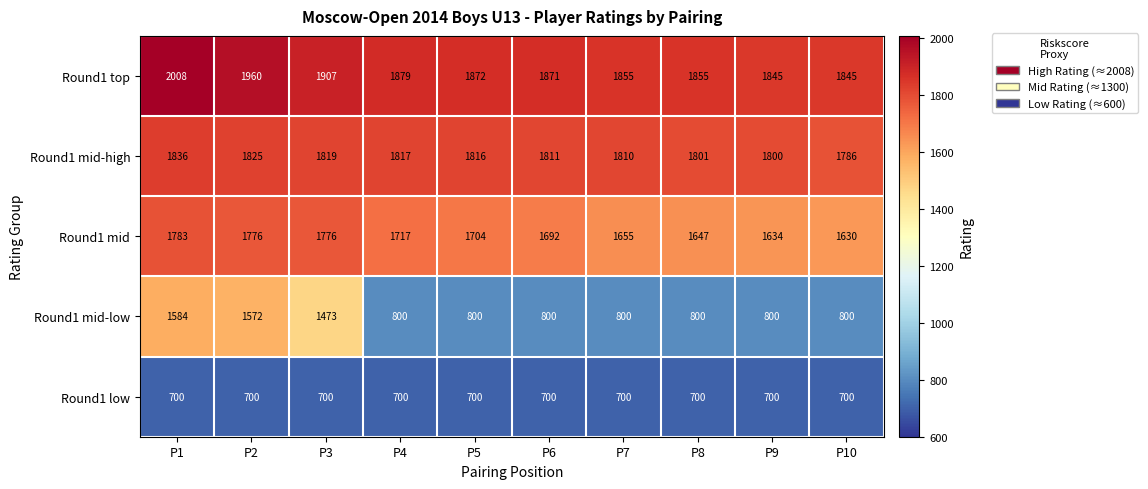

How many categories are shown in the chart?

10